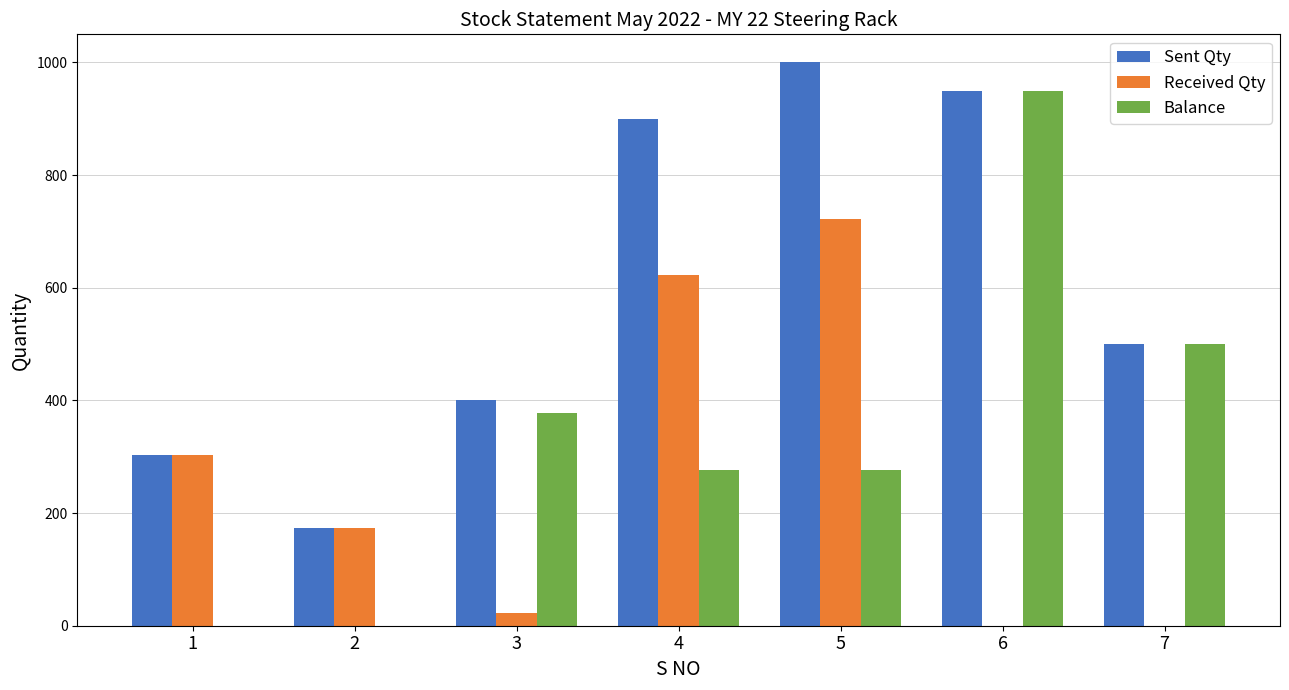

The Balance series shows 659 at 6. True or false?

False